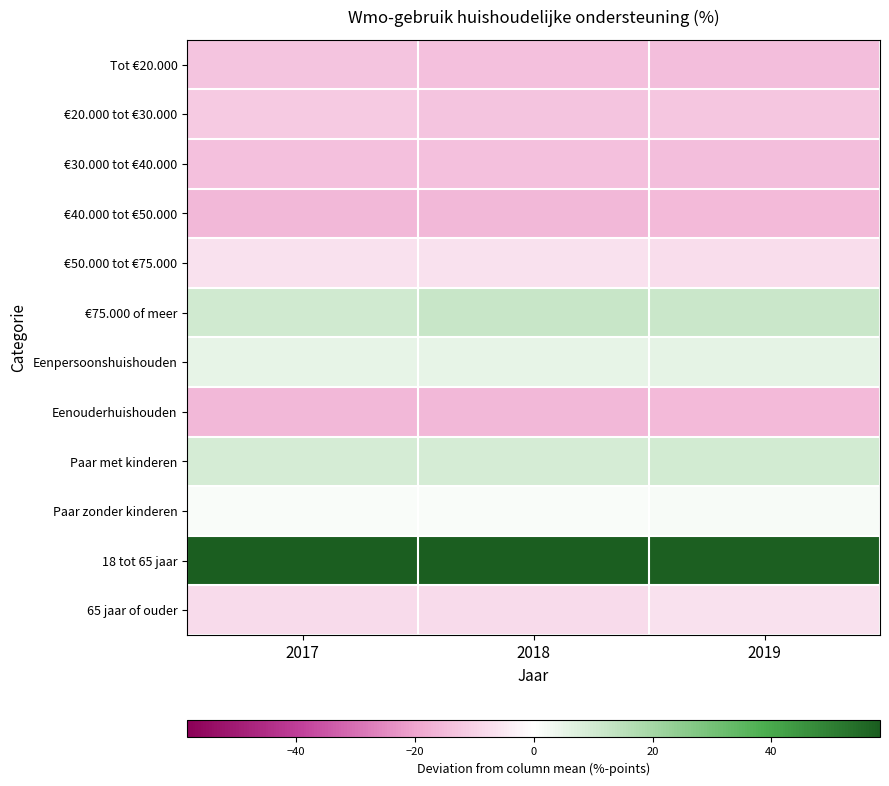

Rank the series by their maximum value, from lowest to highest.

€40.000 tot €50.000, Eenouderhuishouden, €30.000 tot €40.000, Tot €20.000, €20.000 tot €30.000, €50.000 tot €75.000, 65 jaar of ouder, Paar zonder kinderen, Eenpersoonshuishouden, Paar met kinderen, €75.000 of meer, 18 tot 65 jaar